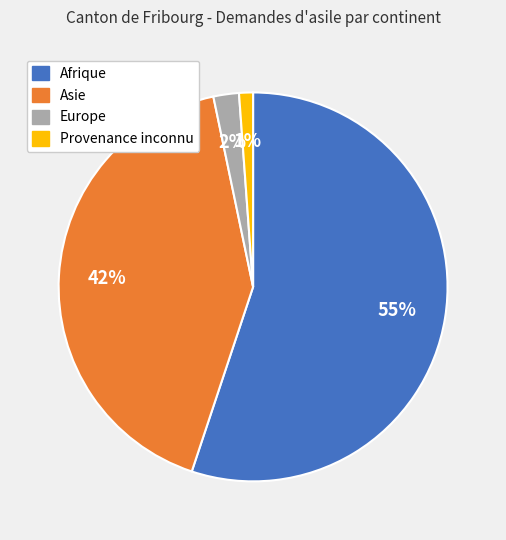

What is the ratio of the value at Provenance inconnu to the value at Europe?

0.5